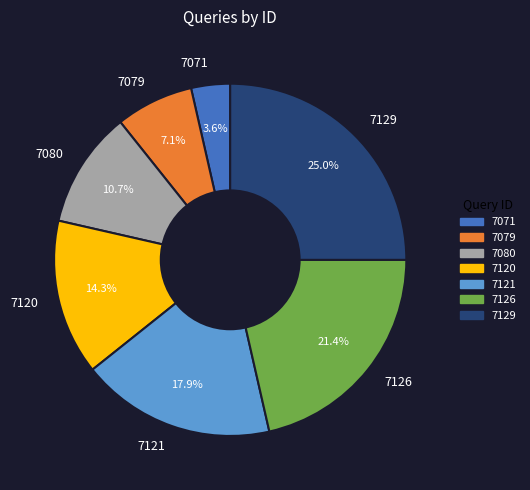

Which category has the smallest portion of the pie?

7071